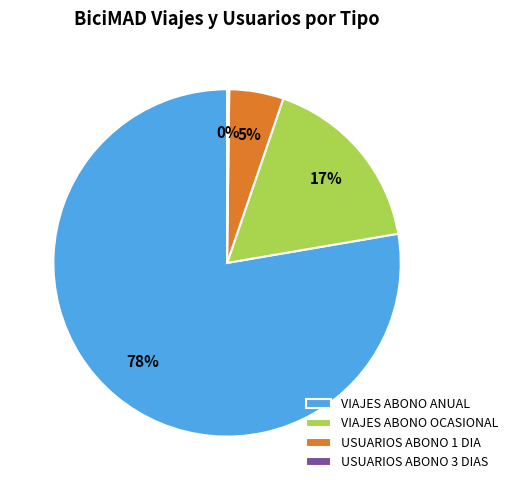

Which has a higher value, VIAJES ABONO OCASIONAL or USUARIOS ABONO 1 DIA?

VIAJES ABONO OCASIONAL